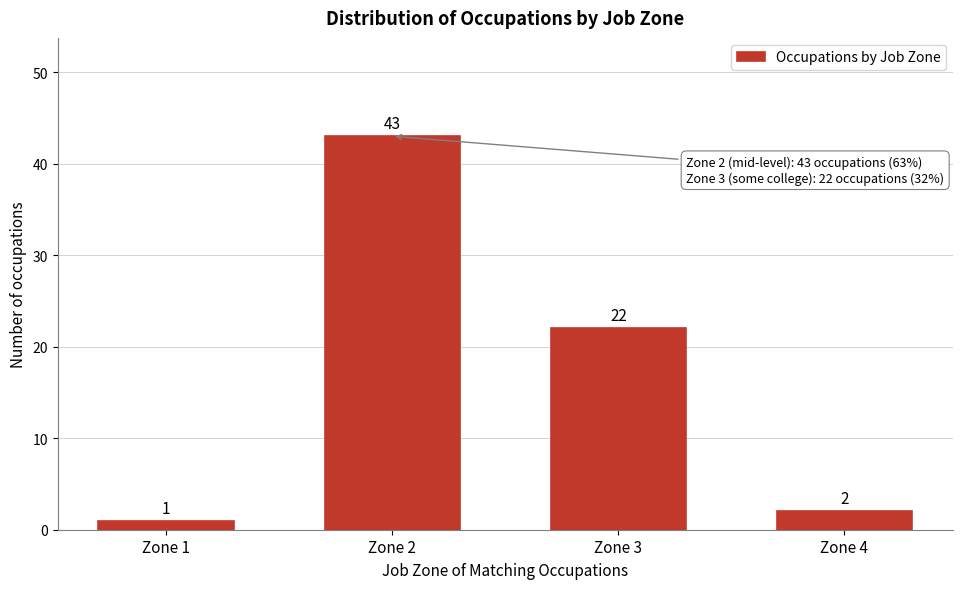

Reading left to right, list all the values displayed in this chart.

Zone 1=1	Zone 2=43	Zone 3=22	Zone 4=2